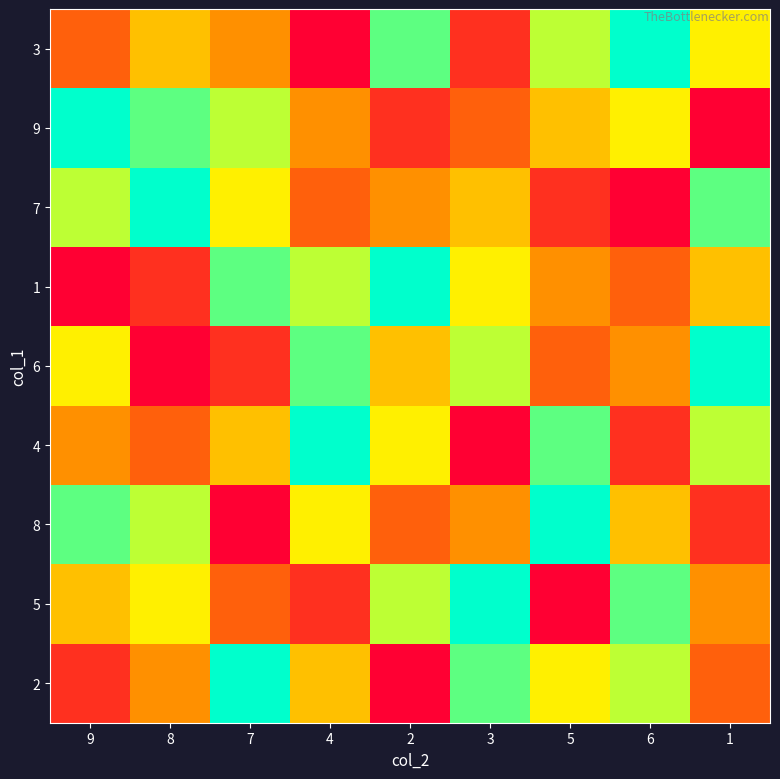

What is the total value across all series at 8?

45